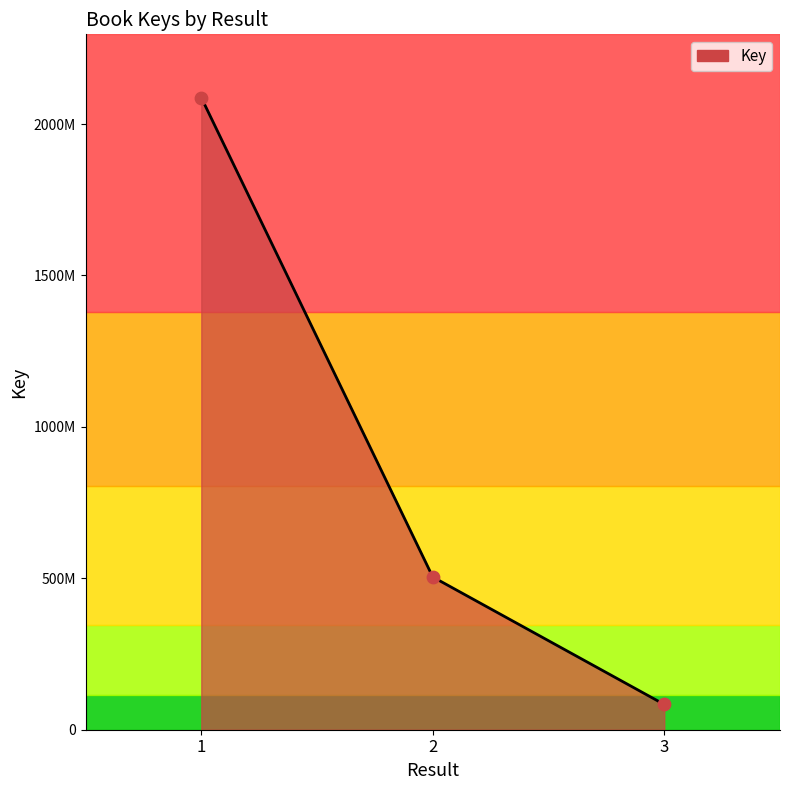

What is the change in value from 2 to 3?

-420969071